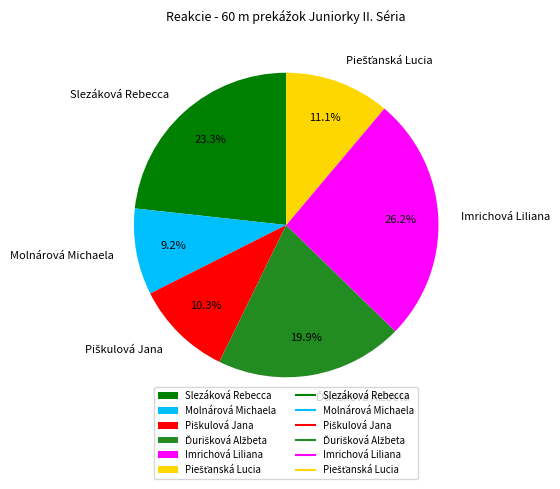

Which category has the biggest portion of the pie?

Imrichová Liliana